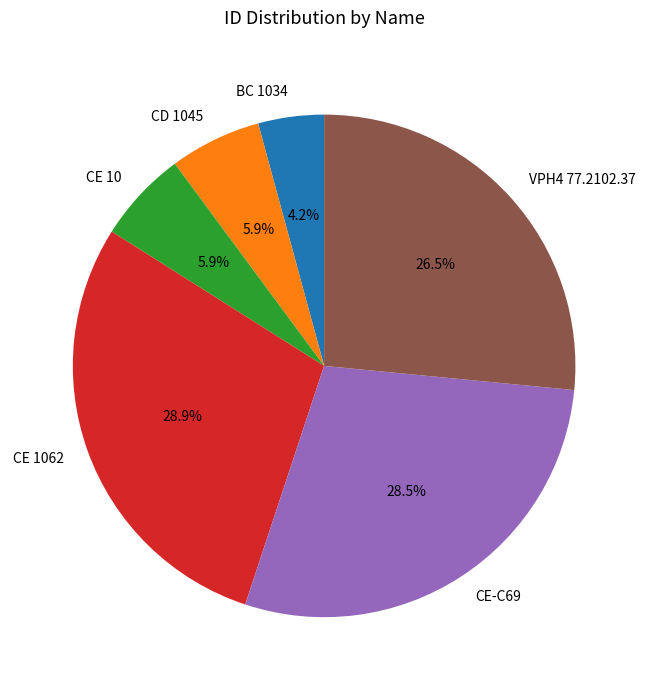

Which category has the smallest portion of the pie?

BC 1034